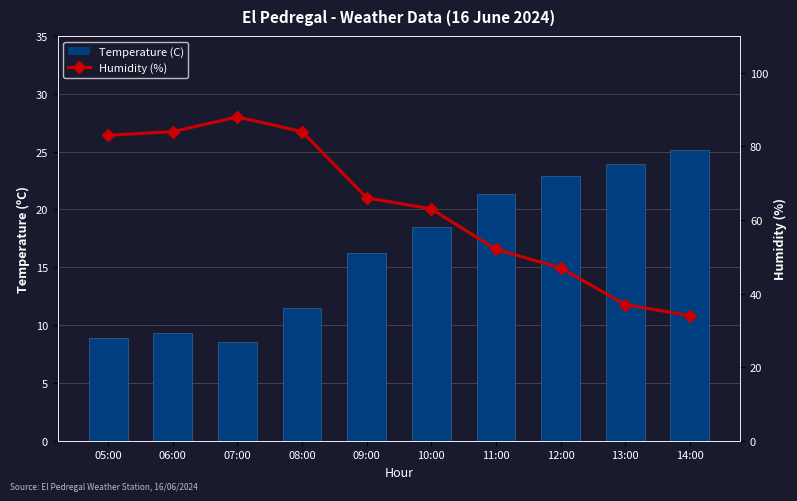

Reading left to right, transcribe all the data shown in this chart.

Temperature (C): 8.9	9.3	8.5	11.5	16.2	18.5	21.3	22.9	23.9	25.1
Humidity (%): 83.0	84.0	88.0	84.0	66.0	63.0	52.0	47.0	37.0	34.0